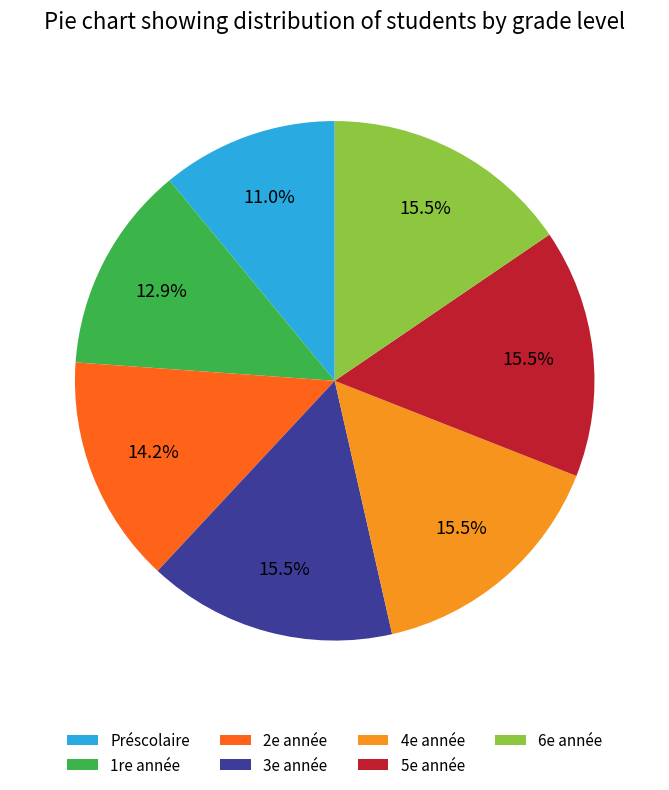

Which category has the smallest portion of the pie?

Préscolaire